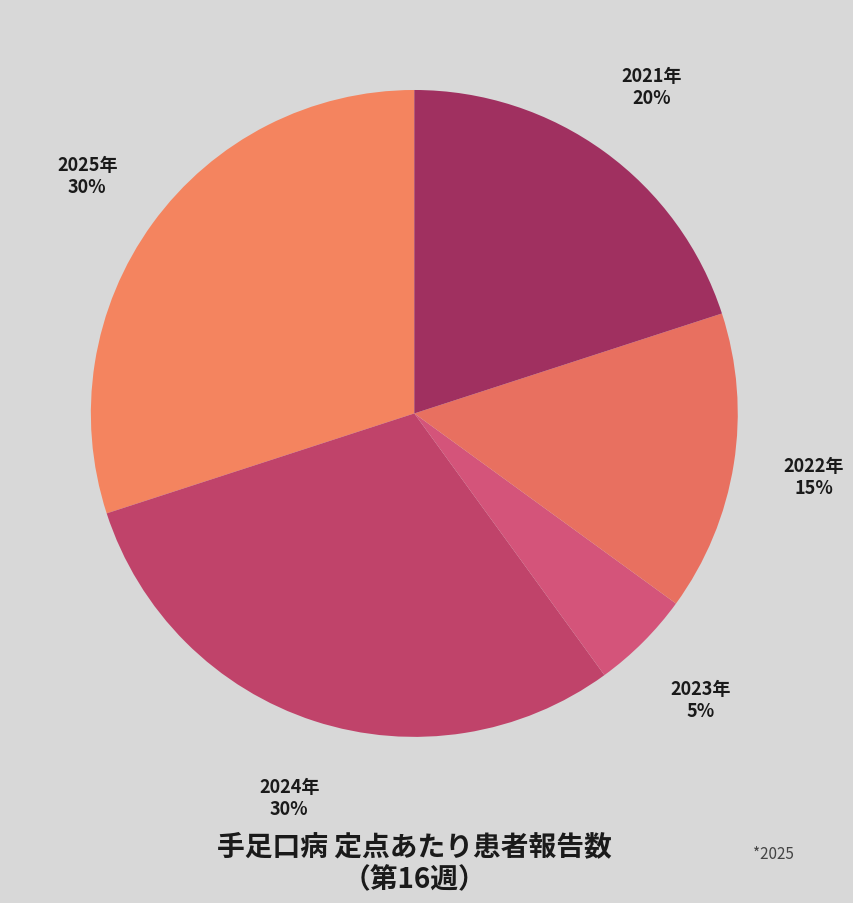

Between 2024年 and 2022年, which is larger?

2024年